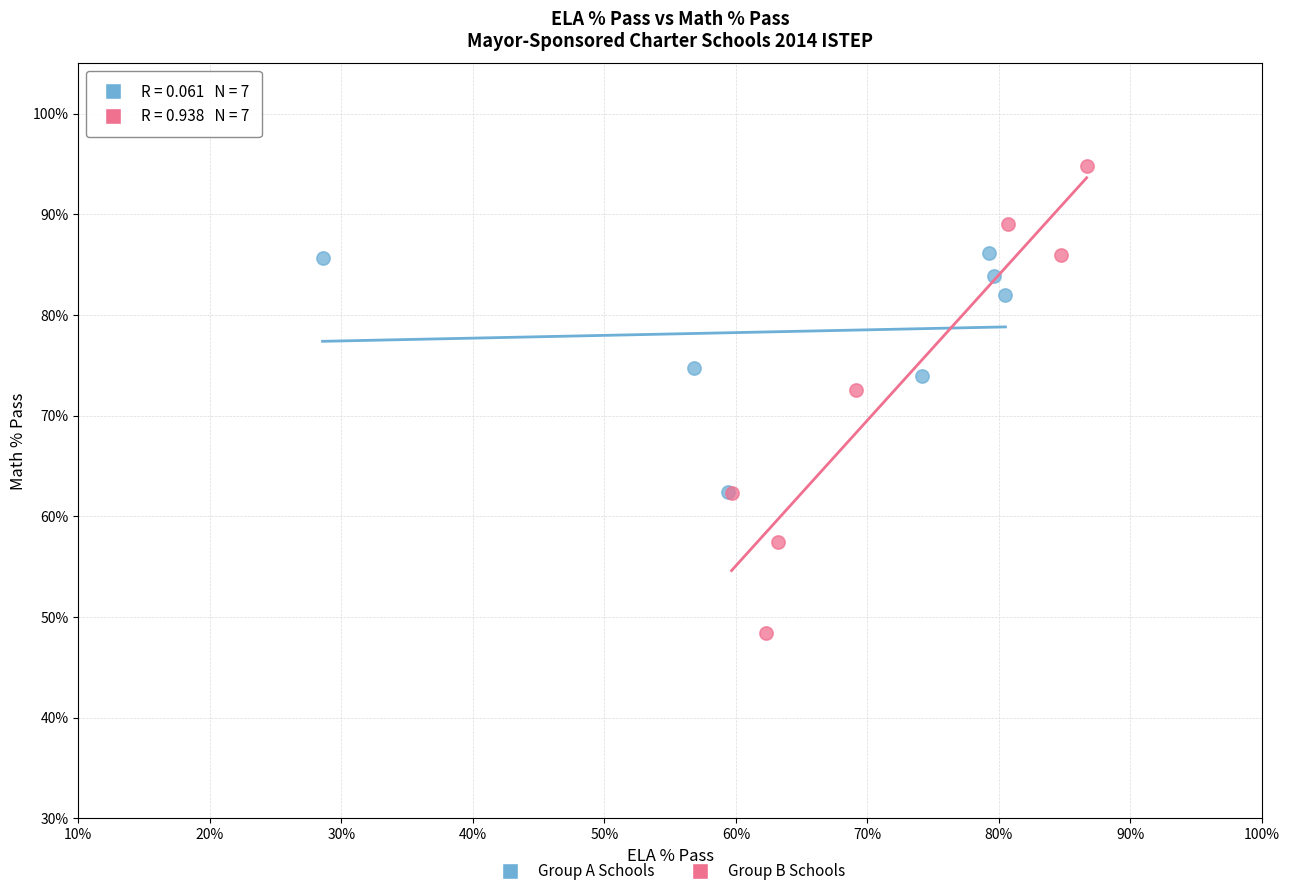

Which series reaches the minimum Y coordinate?

Group B Schools